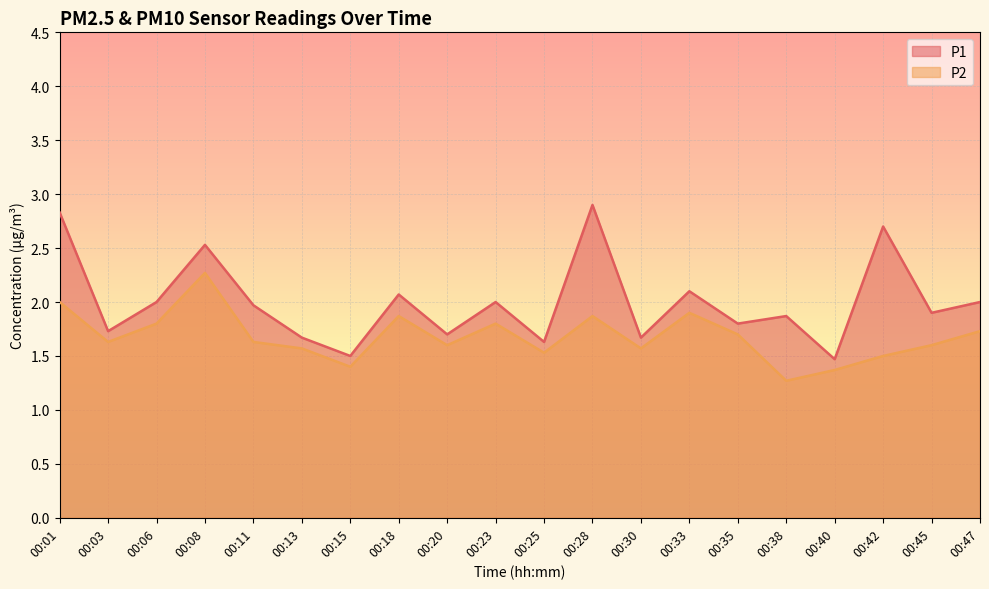

Where is the first local minimum for P1?

00:03